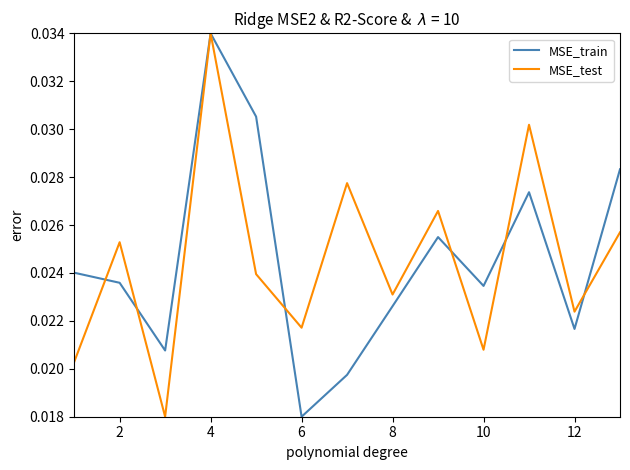

True or false: MSE_train and MSE_test intersect in this chart.

True